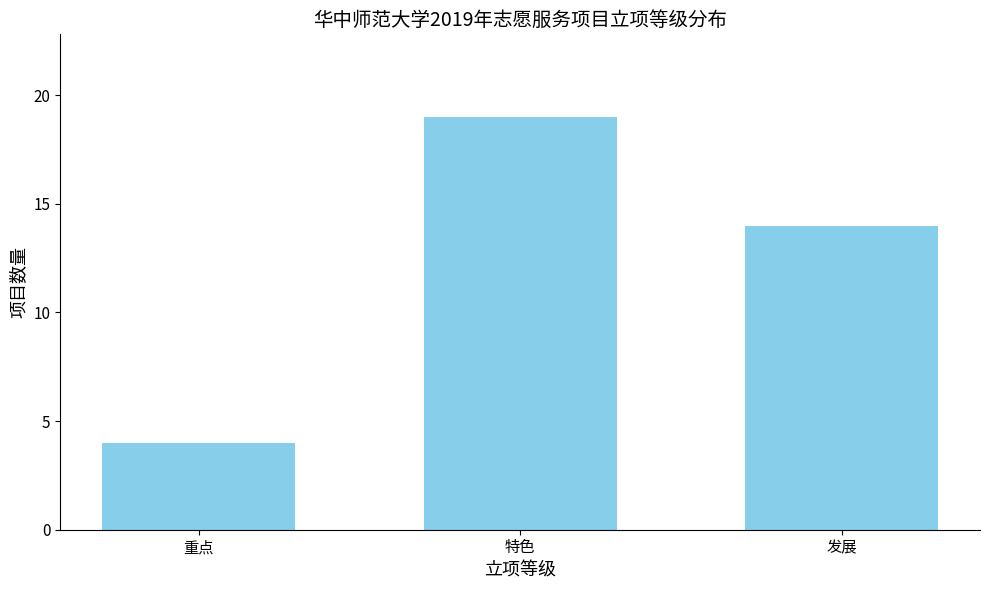

Reading left to right, extract all data points from this chart.

4	19	14